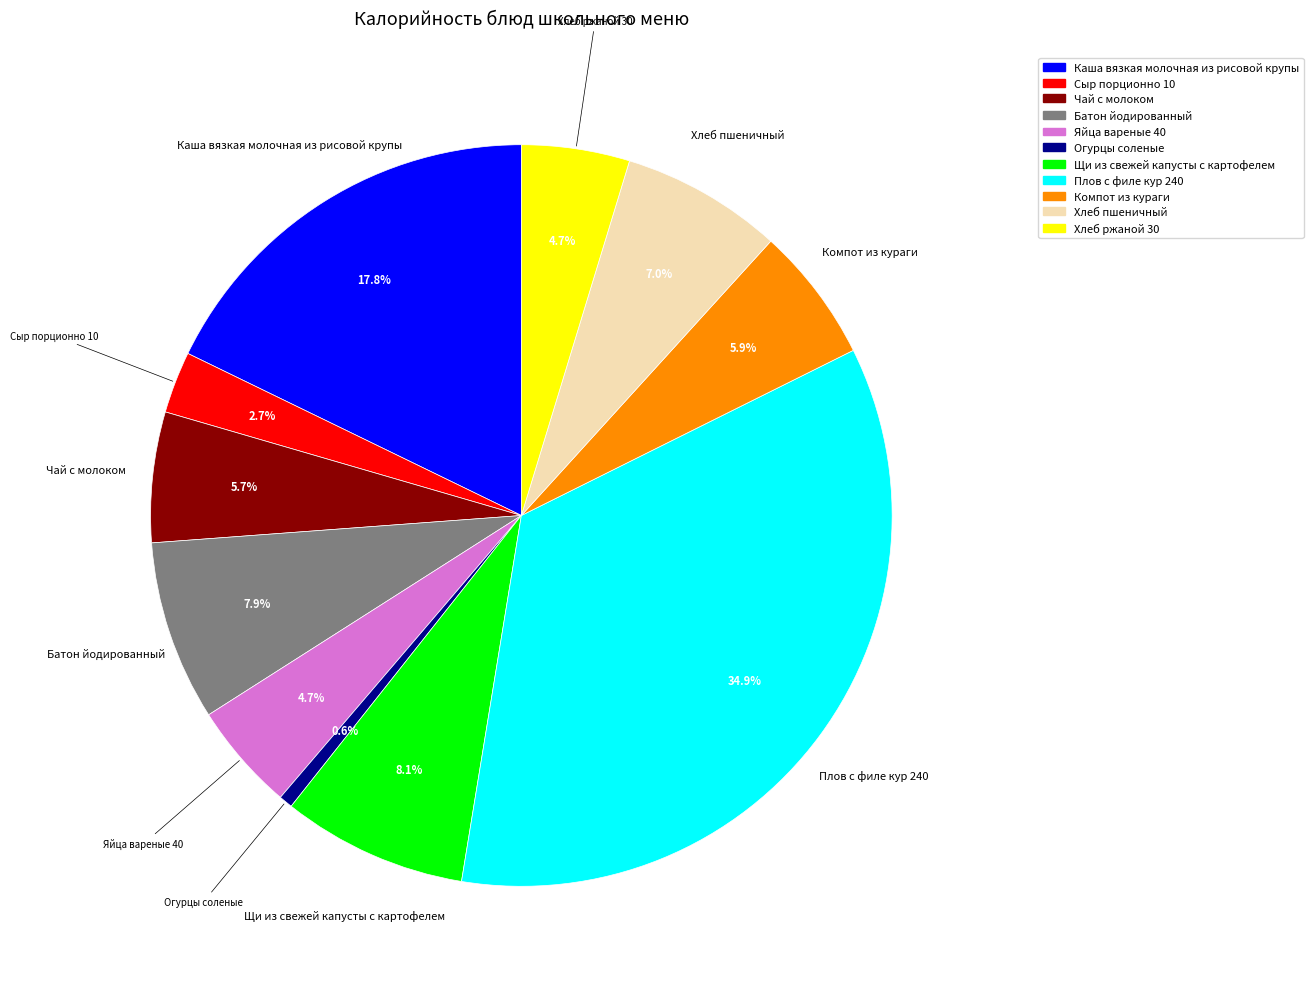

Is there a majority slice in this chart?

No